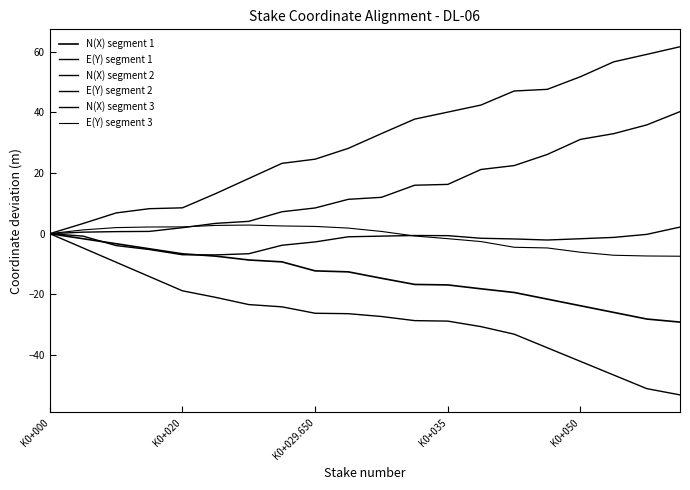

What is the average value of the N(X) segment 1 series?

-14.1